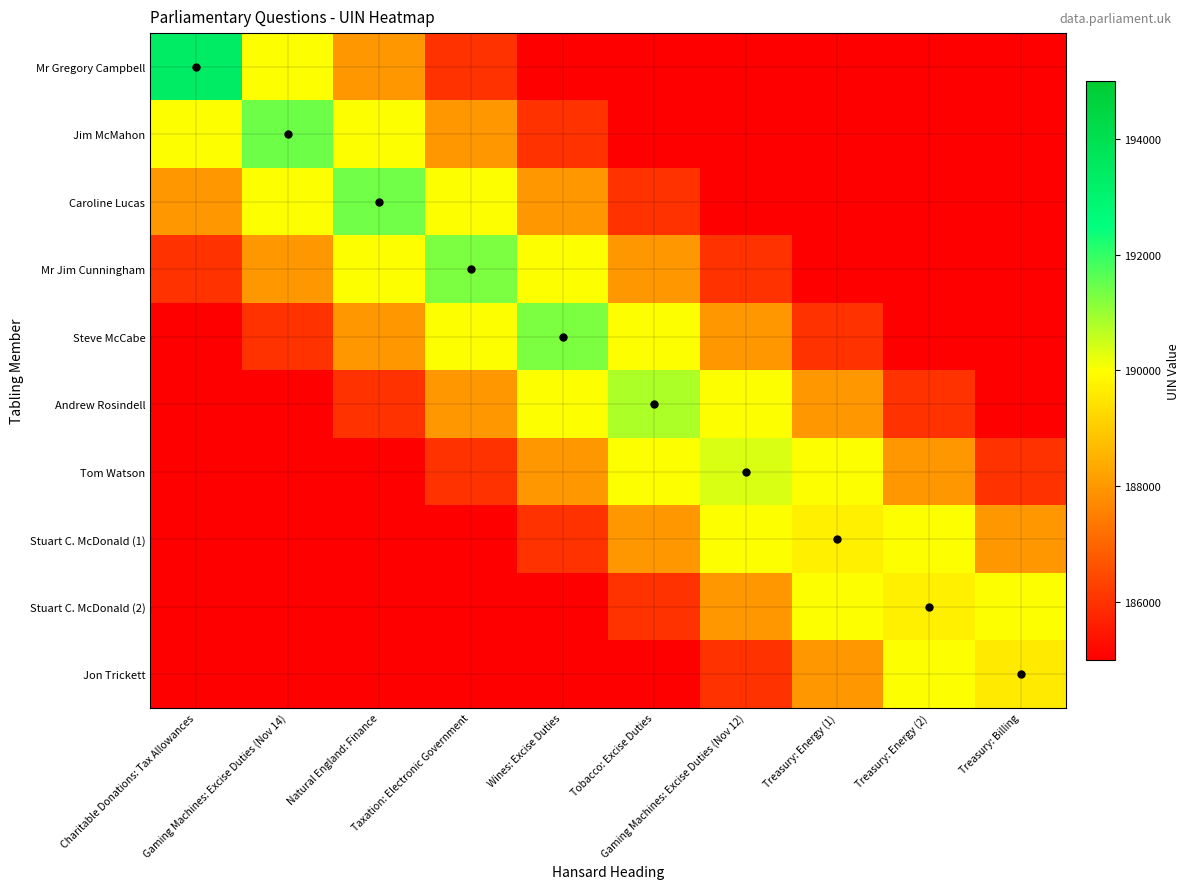

Reading left to right, what are all the values shown in this chart?

Mr Gregory Campbell: Charitable Donations: Tax Allowances=193390	Gaming Machines: Excise Duties (Nov 14)=190000	Natural England: Finance=188000	Taxation: Electronic Government=186000	Wines: Excise Duties=185000	Tobacco: Excise Duties=185000	Gaming Machines: Excise Duties (Nov 12)=185000	Treasury: Energy (1)=185000	Treasury: Energy (2)=185000	Treasury: Billing=185000
Jim McMahon: Charitable Donations: Tax Allowances=190000	Gaming Machines: Excise Duties (Nov 14)=191444	Natural England: Finance=190000	Taxation: Electronic Government=188000	Wines: Excise Duties=186000	Tobacco: Excise Duties=185000	Gaming Machines: Excise Duties (Nov 12)=185000	Treasury: Energy (1)=185000	Treasury: Energy (2)=185000	Treasury: Billing=185000
Caroline Lucas: Charitable Donations: Tax Allowances=188000	Gaming Machines: Excise Duties (Nov 14)=190000	Natural England: Finance=191370	Taxation: Electronic Government=190000	Wines: Excise Duties=188000	Tobacco: Excise Duties=186000	Gaming Machines: Excise Duties (Nov 12)=185000	Treasury: Energy (1)=185000	Treasury: Energy (2)=185000	Treasury: Billing=185000
Mr Jim Cunningham: Charitable Donations: Tax Allowances=186000	Gaming Machines: Excise Duties (Nov 14)=188000	Natural England: Finance=190000	Taxation: Electronic Government=191280	Wines: Excise Duties=190000	Tobacco: Excise Duties=188000	Gaming Machines: Excise Duties (Nov 12)=186000	Treasury: Energy (1)=185000	Treasury: Energy (2)=185000	Treasury: Billing=185000
Steve McCabe: Charitable Donations: Tax Allowances=185000	Gaming Machines: Excise Duties (Nov 14)=186000	Natural England: Finance=188000	Taxation: Electronic Government=190000	Wines: Excise Duties=191272	Tobacco: Excise Duties=190000	Gaming Machines: Excise Duties (Nov 12)=188000	Treasury: Energy (1)=186000	Treasury: Energy (2)=185000	Treasury: Billing=185000
Andrew Rosindell: Charitable Donations: Tax Allowances=185000	Gaming Machines: Excise Duties (Nov 14)=185000	Natural England: Finance=186000	Taxation: Electronic Government=188000	Wines: Excise Duties=190000	Tobacco: Excise Duties=190817	Gaming Machines: Excise Duties (Nov 12)=190000	Treasury: Energy (1)=188000	Treasury: Energy (2)=186000	Treasury: Billing=185000
Tom Watson: Charitable Donations: Tax Allowances=185000	Gaming Machines: Excise Duties (Nov 14)=185000	Natural England: Finance=185000	Taxation: Electronic Government=186000	Wines: Excise Duties=188000	Tobacco: Excise Duties=190000	Gaming Machines: Excise Duties (Nov 12)=190390	Treasury: Energy (1)=190000	Treasury: Energy (2)=188000	Treasury: Billing=186000
Stuart C. McDonald (1): Charitable Donations: Tax Allowances=185000	Gaming Machines: Excise Duties (Nov 14)=185000	Natural England: Finance=185000	Taxation: Electronic Government=185000	Wines: Excise Duties=186000	Tobacco: Excise Duties=188000	Gaming Machines: Excise Duties (Nov 12)=190000	Treasury: Energy (1)=189706	Treasury: Energy (2)=190000	Treasury: Billing=188000
Stuart C. McDonald (2): Charitable Donations: Tax Allowances=185000	Gaming Machines: Excise Duties (Nov 14)=185000	Natural England: Finance=185000	Taxation: Electronic Government=185000	Wines: Excise Duties=185000	Tobacco: Excise Duties=186000	Gaming Machines: Excise Duties (Nov 12)=188000	Treasury: Energy (1)=190000	Treasury: Energy (2)=189707	Treasury: Billing=190000
Jon Trickett: Charitable Donations: Tax Allowances=185000	Gaming Machines: Excise Duties (Nov 14)=185000	Natural England: Finance=185000	Taxation: Electronic Government=185000	Wines: Excise Duties=185000	Tobacco: Excise Duties=185000	Gaming Machines: Excise Duties (Nov 12)=186000	Treasury: Energy (1)=188000	Treasury: Energy (2)=190000	Treasury: Billing=189573